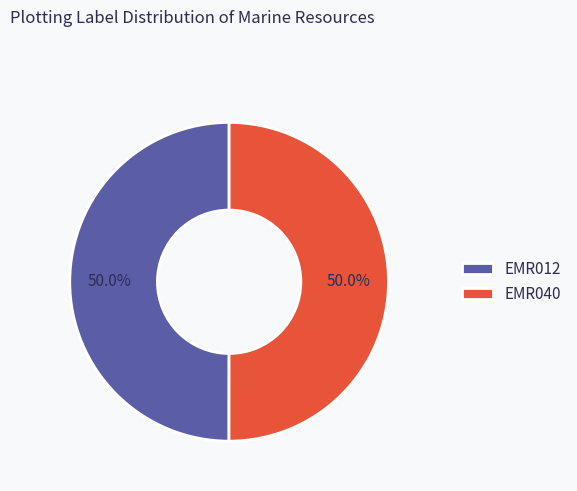

Is the sum of EMR012 and EMR040 greater than half?

Yes